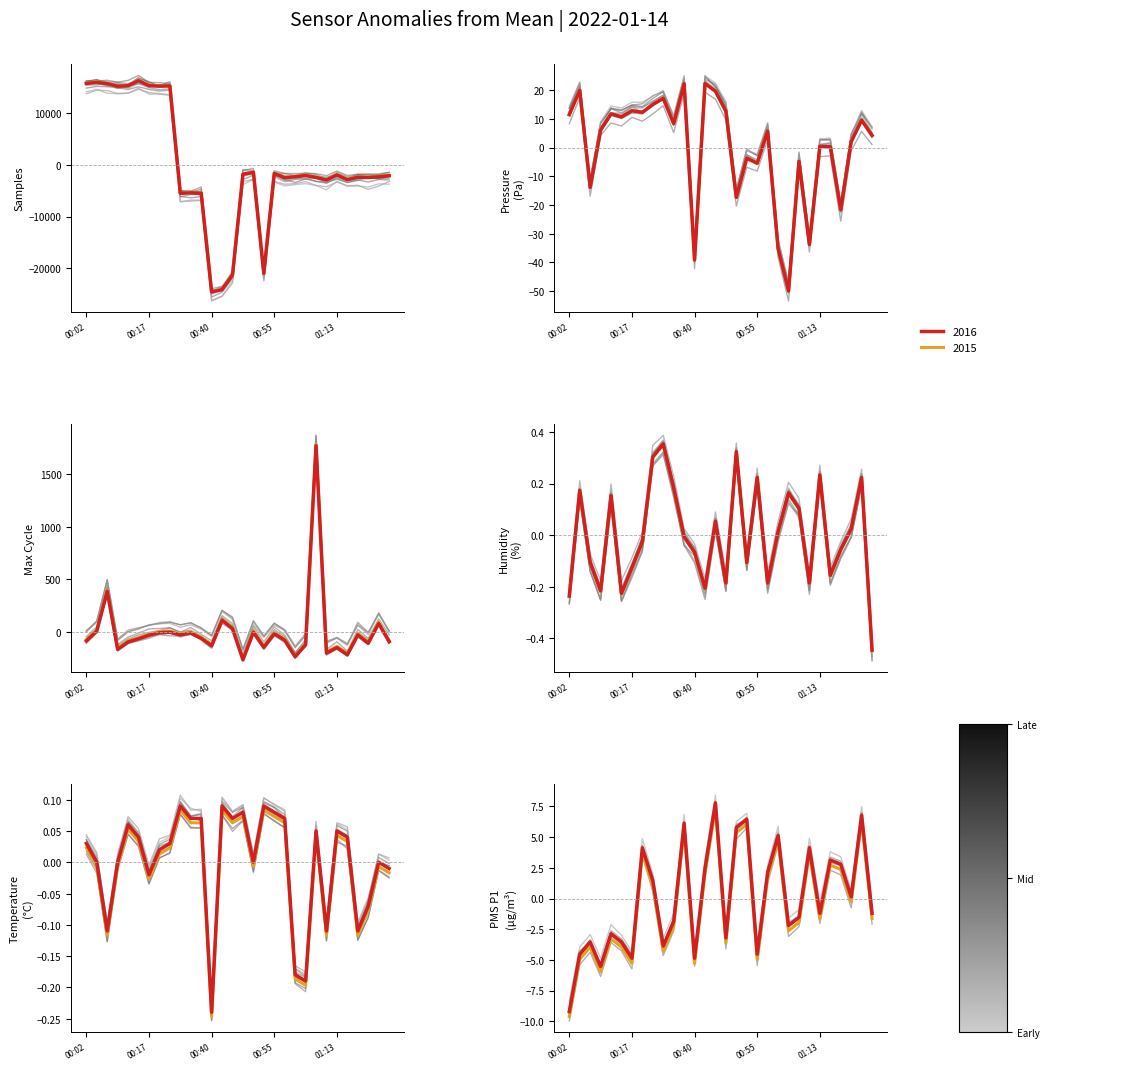

What is the sum of all PMS_P1 values?

-12.7